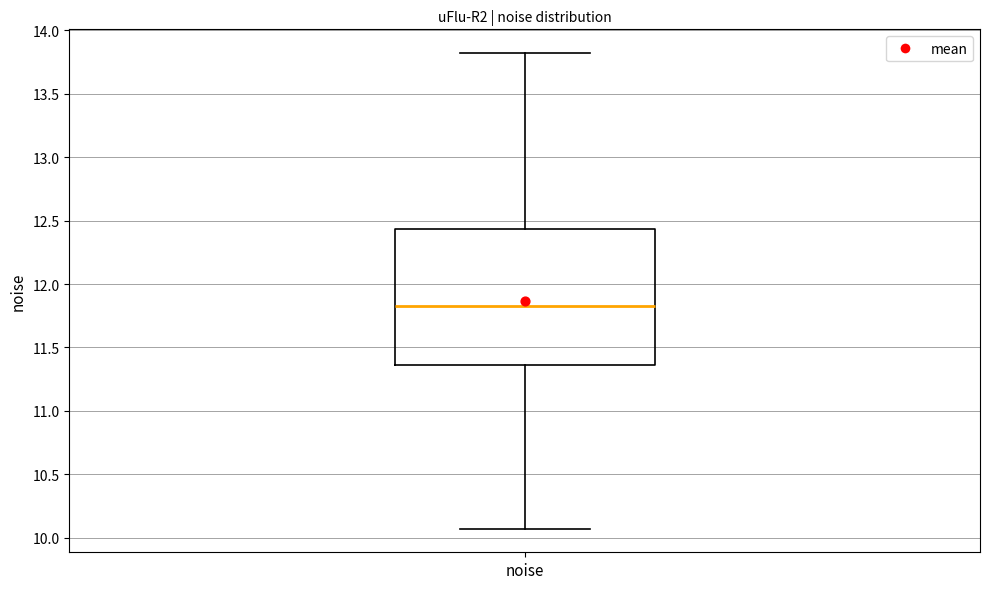

Where does the upper whisker of the box for noise end on the y-axis? The values are not printed on the chart, so give them approximately, as read against the axis.

13.80